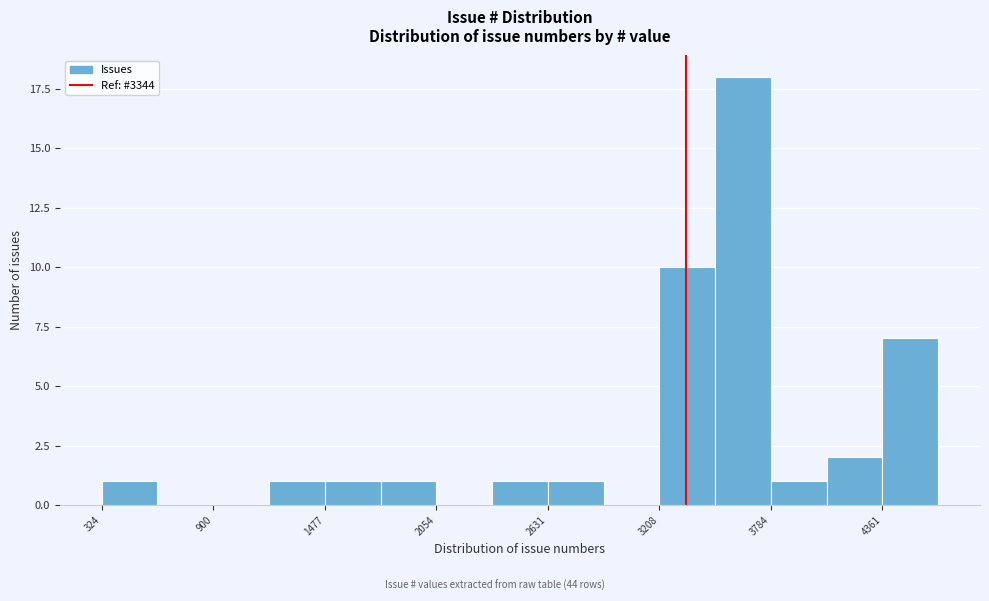

Around what value on the x-axis is the tallest bar? Give the approximate position of its centre, as read against the axis.

3600